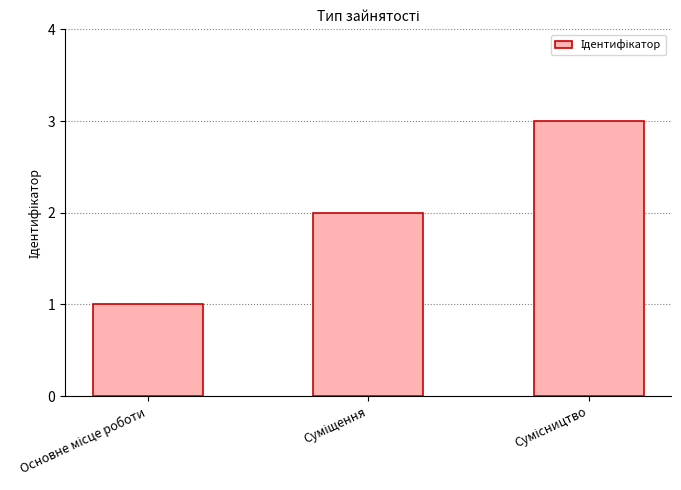

What is the value of the 3rd bar from the left?

3